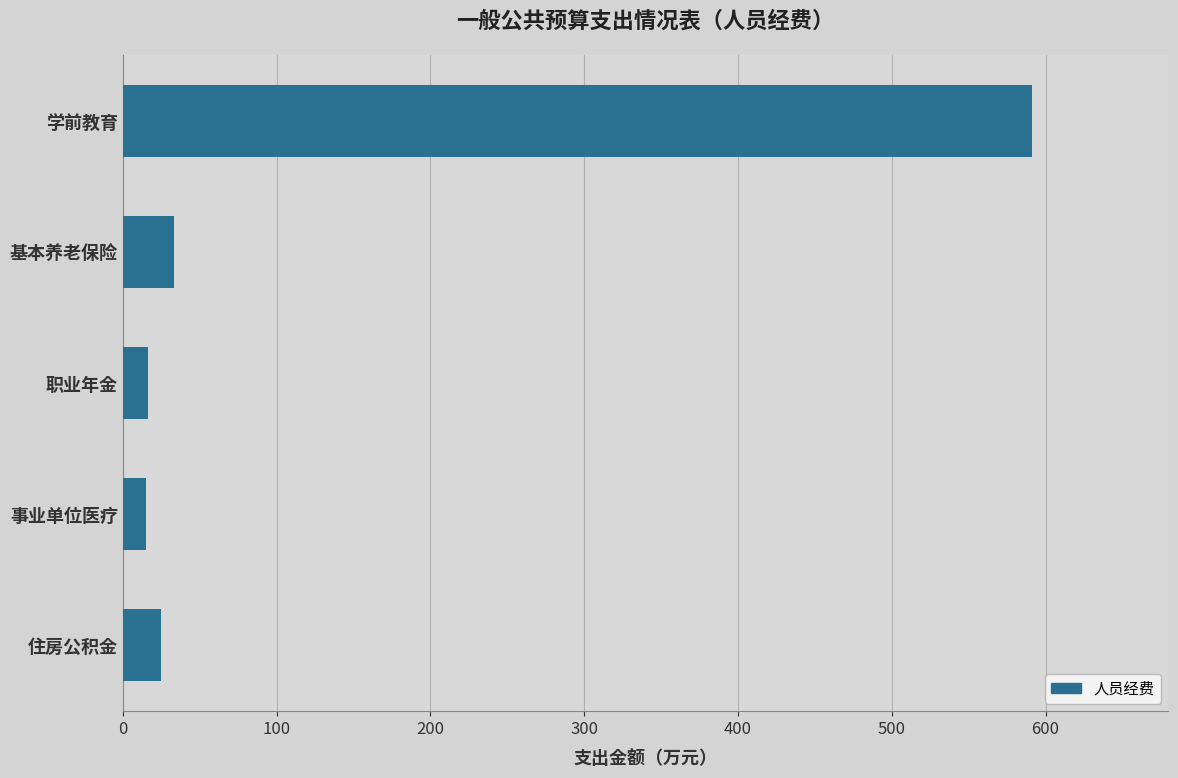

What is the minimum value shown in the chart?

15.2